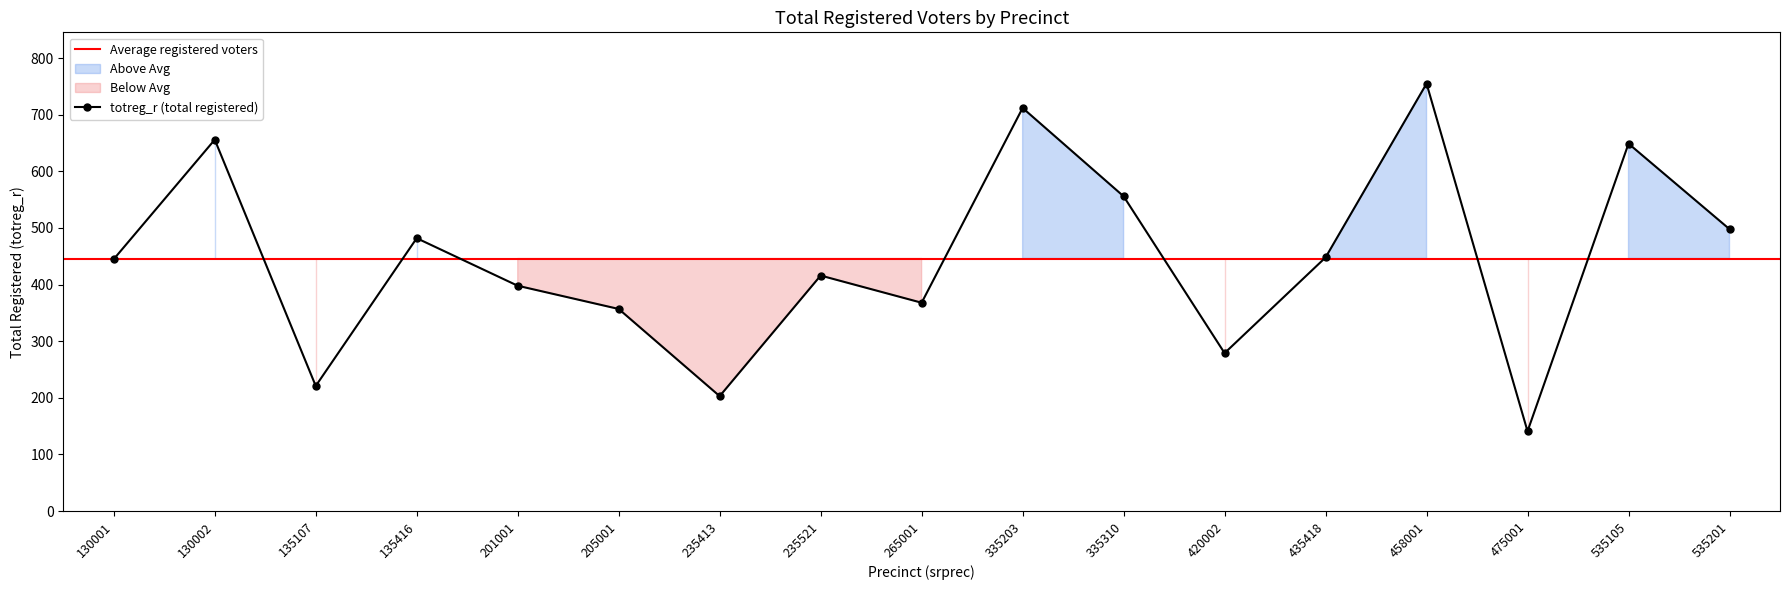

Rank the categories by value from lowest to highest.

475001, 235413, 135107, 420002, 205001, 265001, 201001, 235521, 130001, 435418, 135416, 535201, 335310, 535105, 130002, 335203, 458001